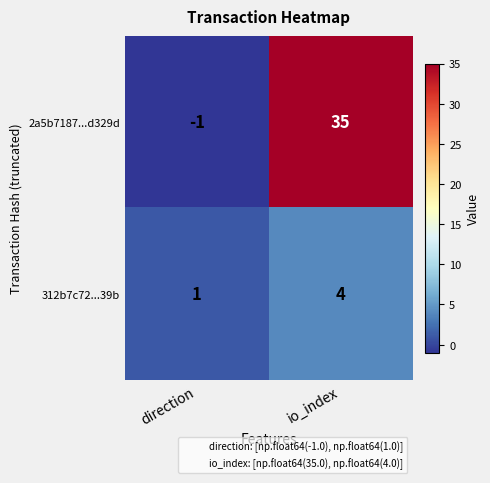

Reading left to right, extract all data points from this chart.

2a5b7187...d329d: direction=-1	io_index=35
312b7c72...39b: direction=1	io_index=4